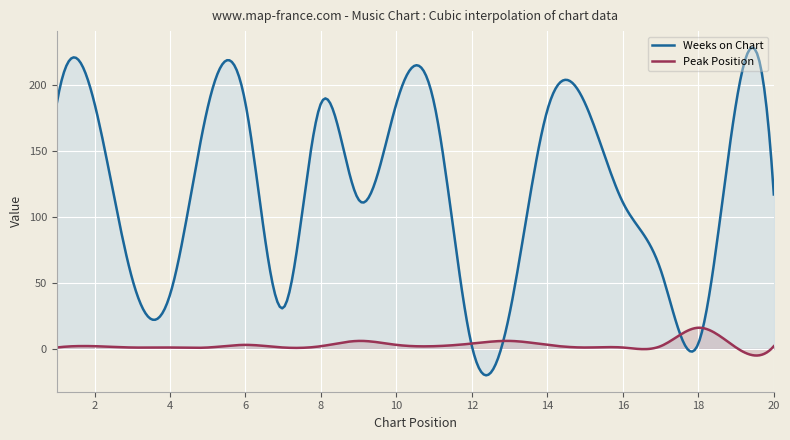

True or false: Weeks on Chart has a value of 41 at 4.

True